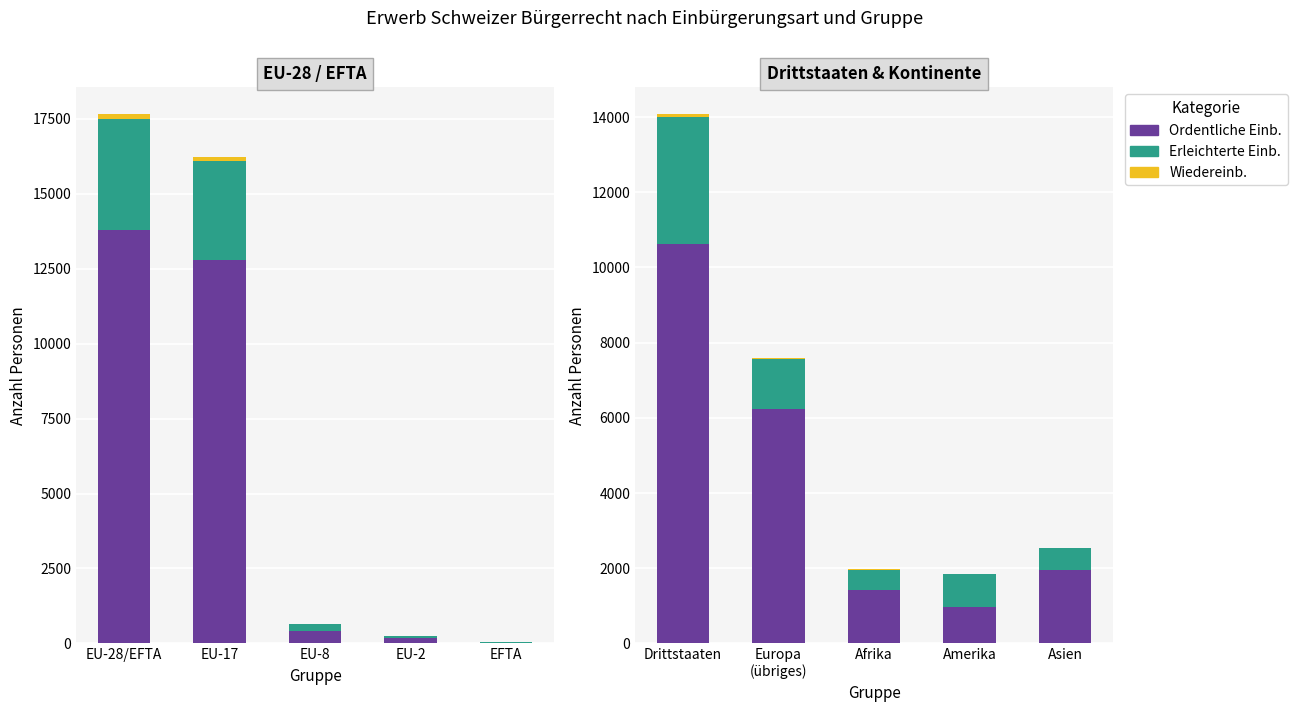

Are the bars horizontal?

No